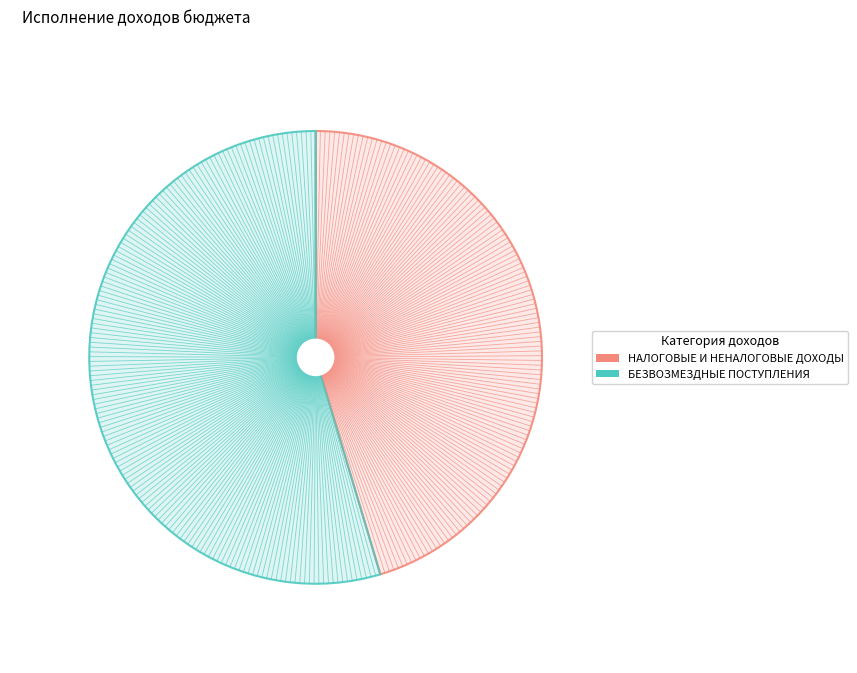

Combined, do НАЛОГОВЫЕ И НЕНАЛОГОВЫЕ ДОХОДЫ and БЕЗВОЗМЕЗДНЫЕ ПОСТУПЛЕНИЯ account for over 50%?

Yes